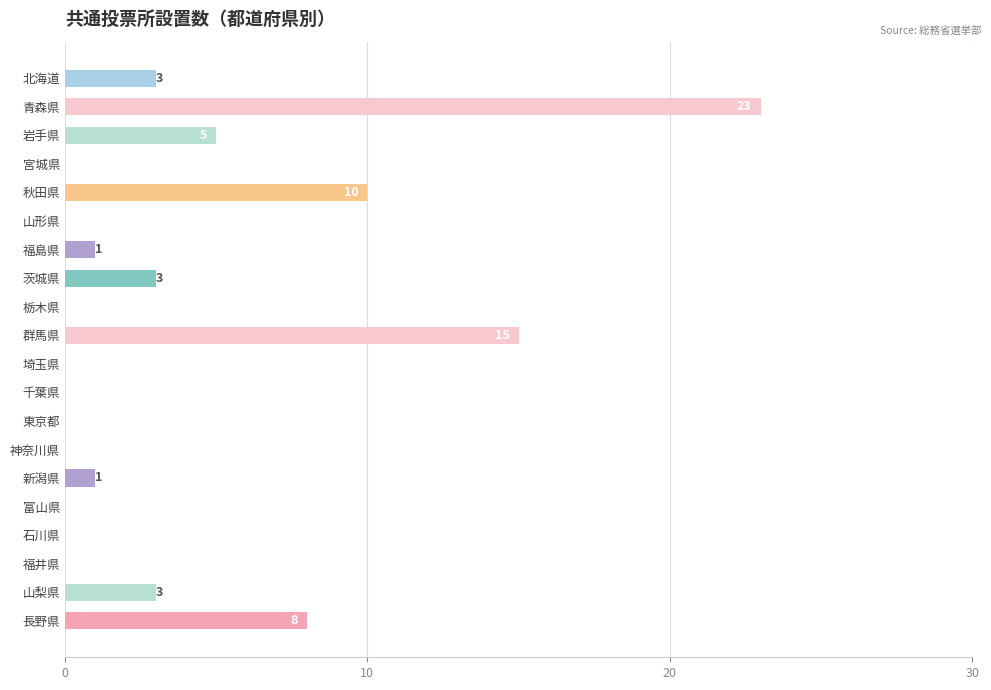

The value at 青森県 is 23. True or false?

True